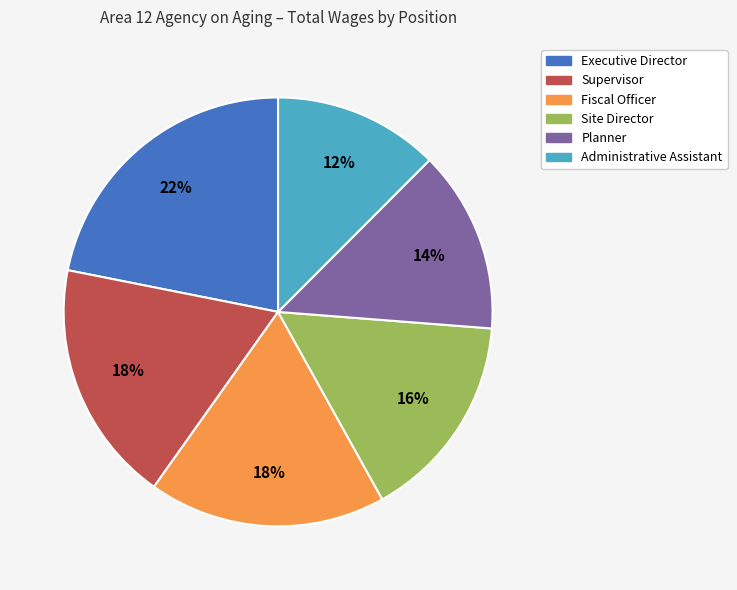

Is it true that Planner is 14% of the pie?

True